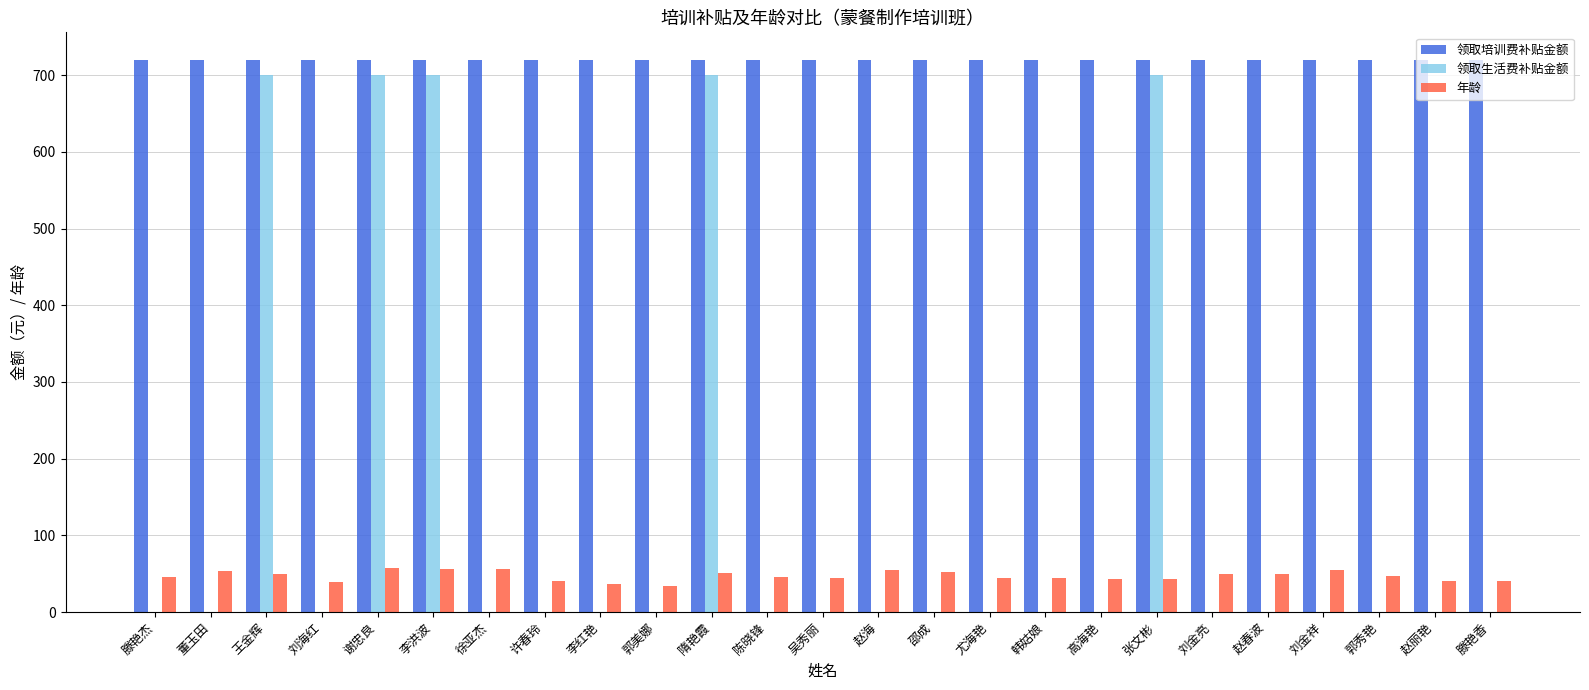

Read the 年龄 value at 韩姑娘.

45